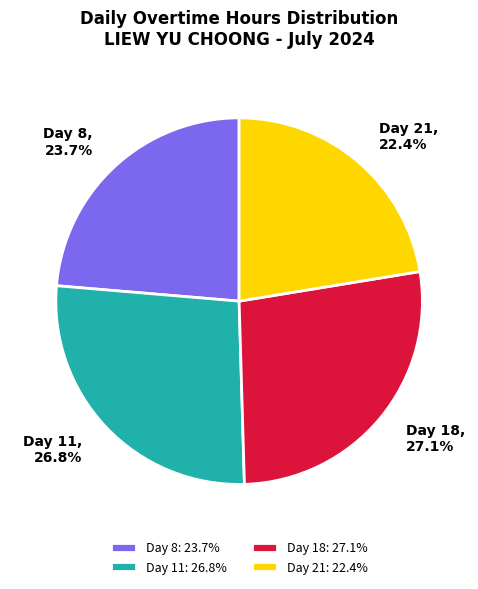

Count the number of slices in the pie.

4